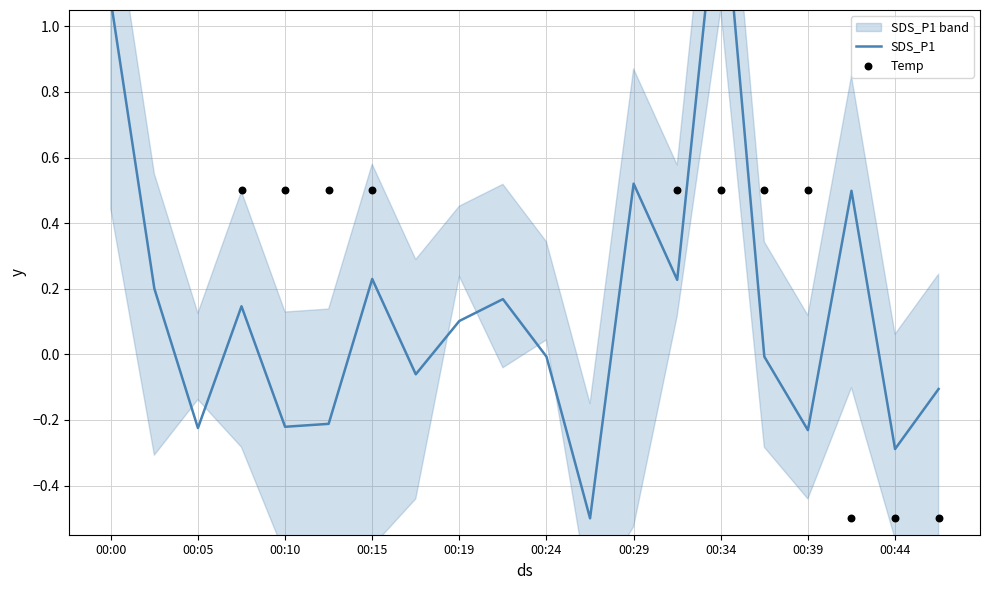

Which series has the widest spread of Y values?

SDS_P1